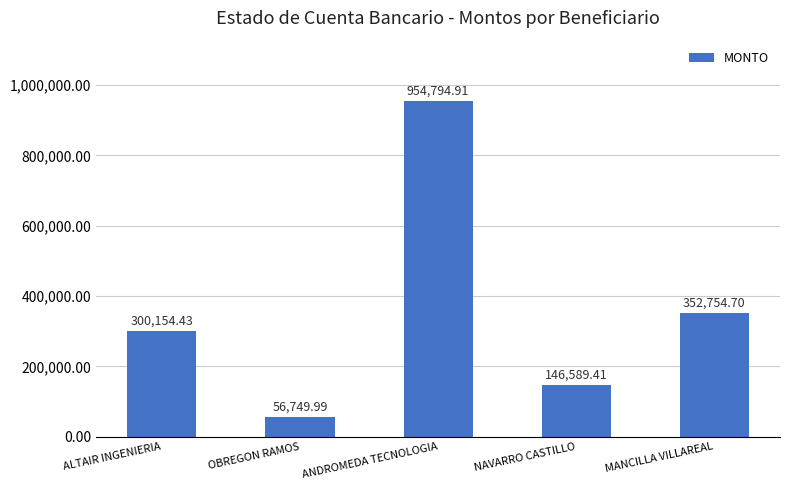

Does the chart contain stacked bars?

No